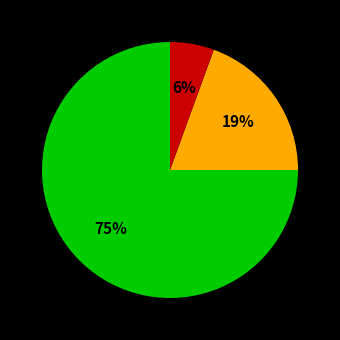

To the nearest percent, what is the difference between the largest and smallest slice percentages?

69%